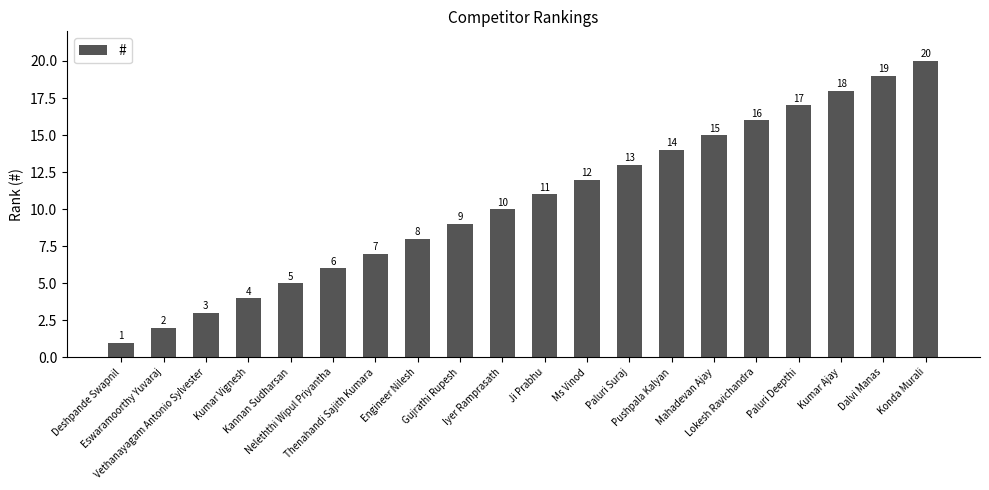

What is the difference between the values at Dalvi Manas and Thenahandi Sajith Kumara?

12